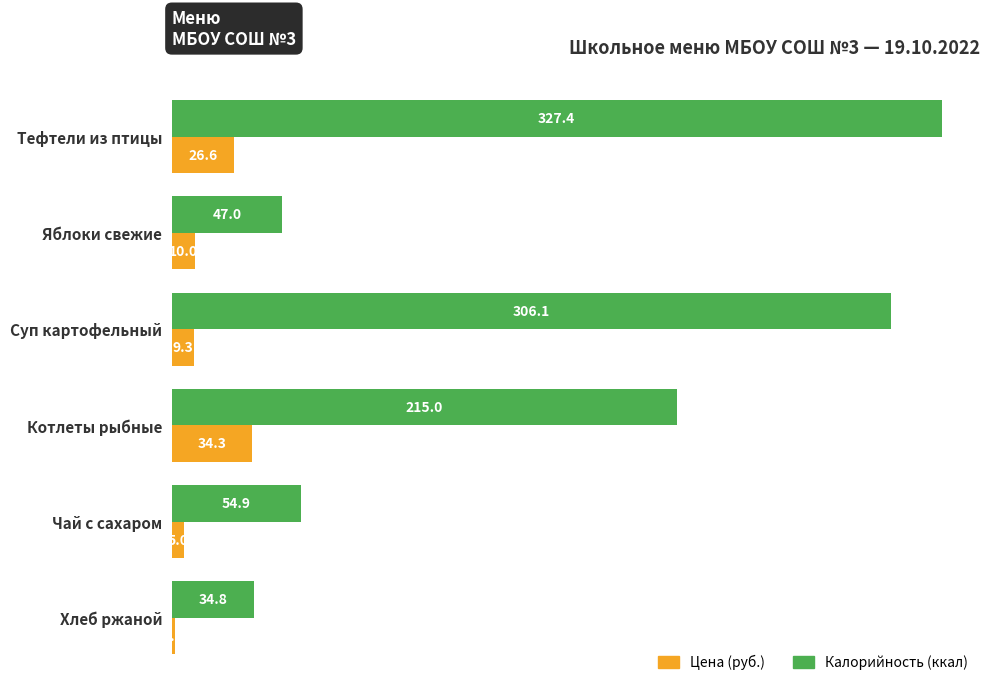

At which label is Цена (руб.) closest to 17?

Яблоки свежие